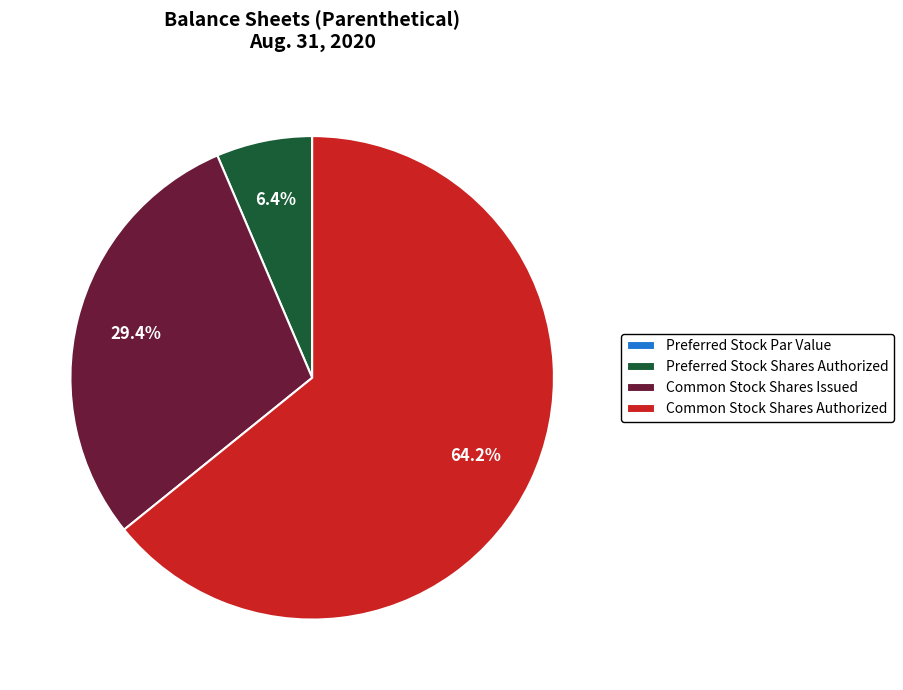

True or false: Preferred Stock Shares Authorized accounts for 1% of the total.

False